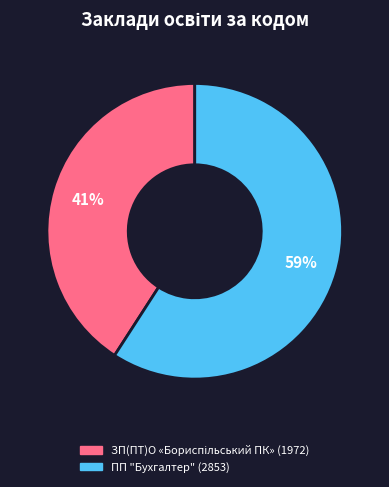

Which slice is the largest?

ПП "Бухгалтер"